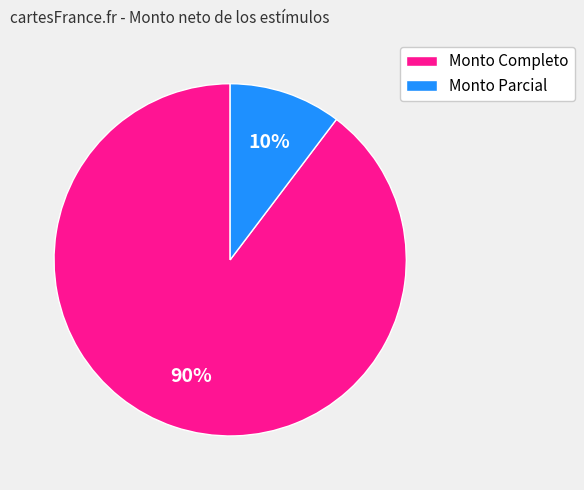

Does Monto Parcial represent more than half of the total?

No